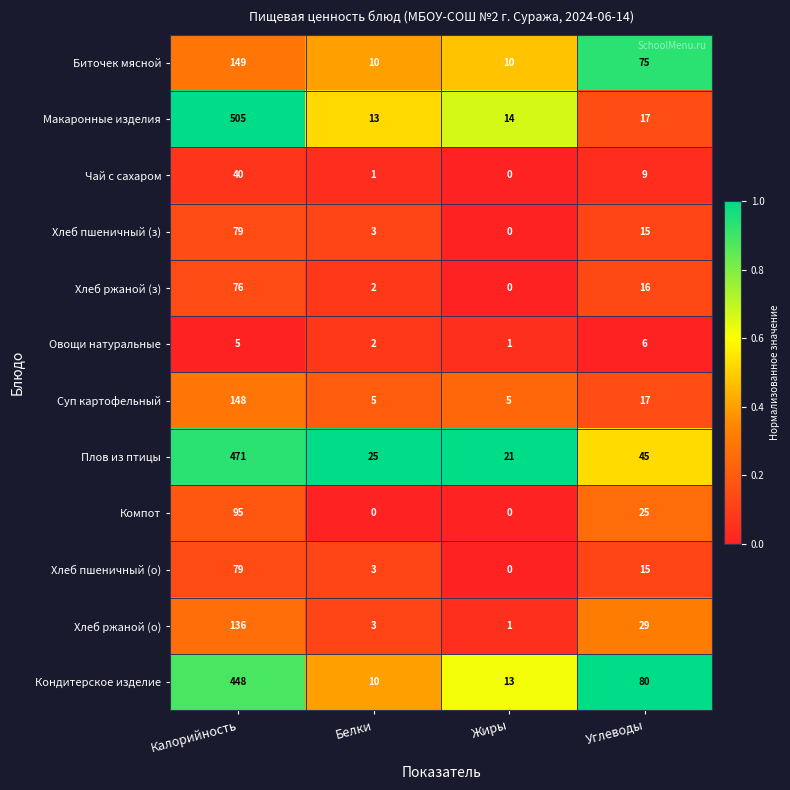

What is the spread (max minus min) of values at Калорийность?

500